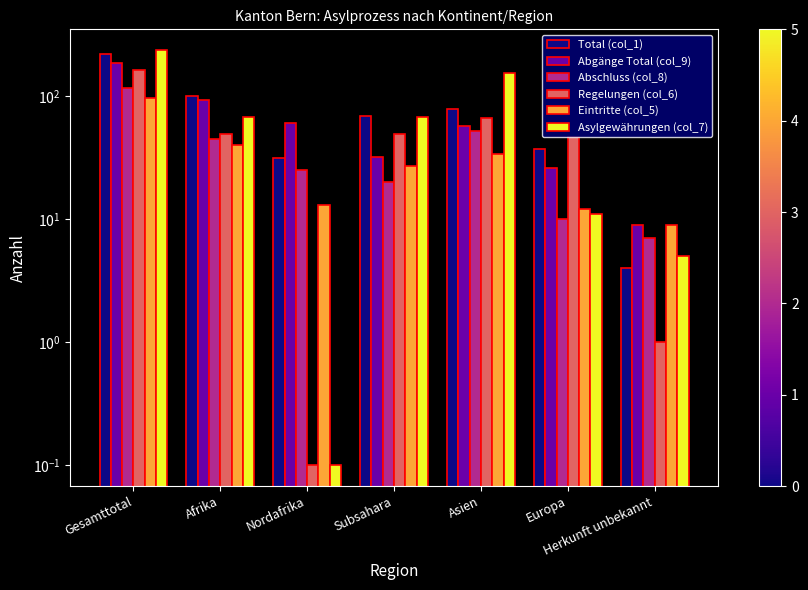

What position from the left is Herkunft unbekannt?

7